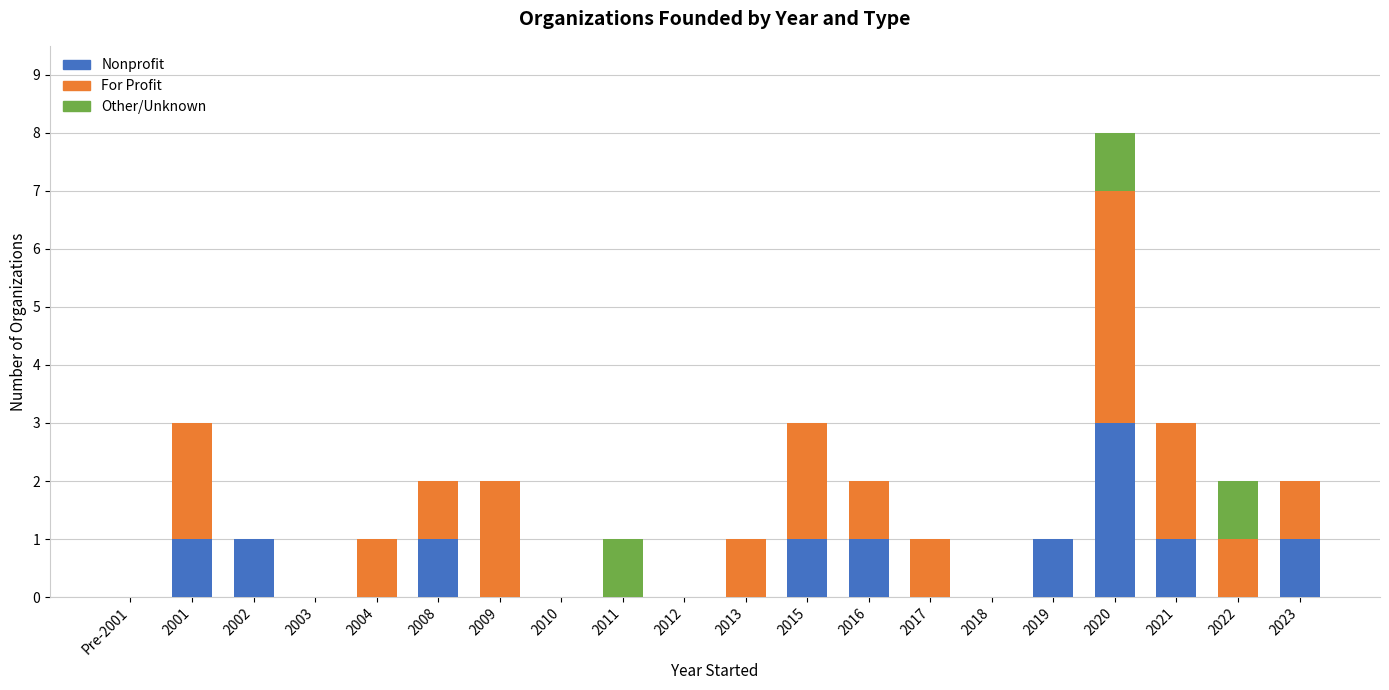

True or false: Nonprofit has a value of 1 at 2013.

False